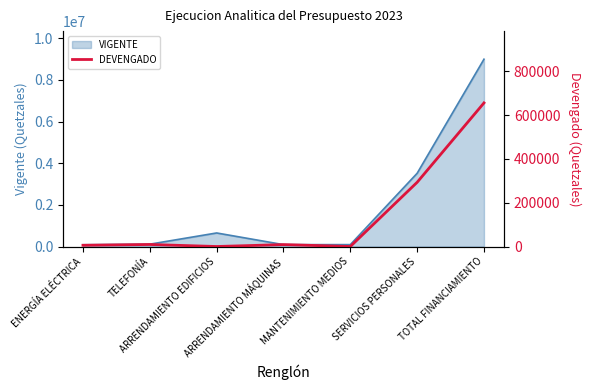

What is the value of the 1st point from the left?

5621.0